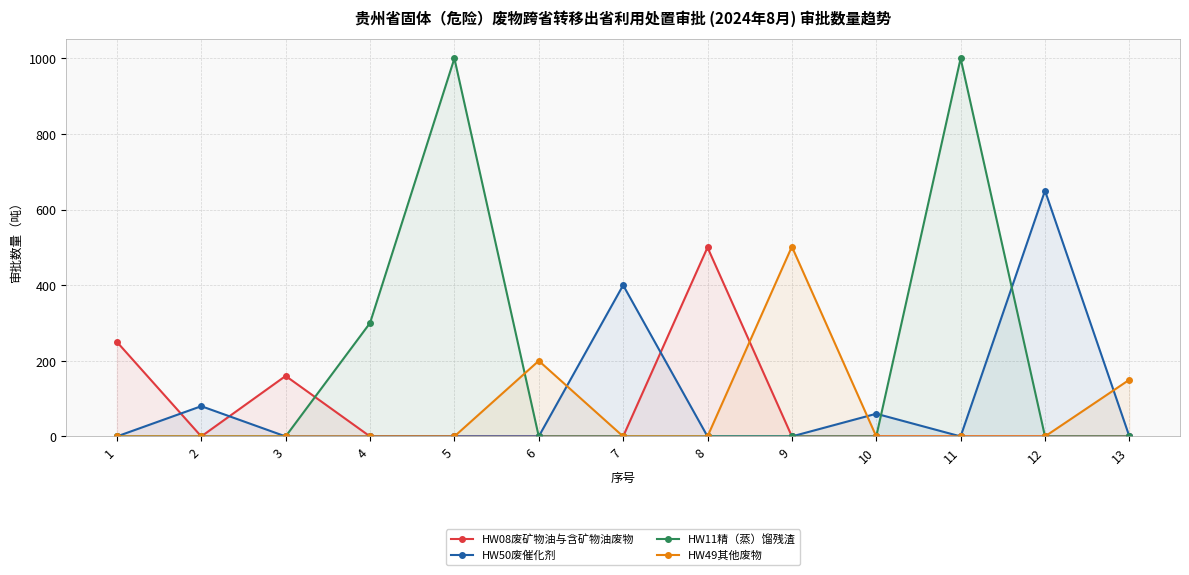

Reading left to right, what are all the values shown in this chart?

HW08废矿物油与含矿物油废物: 1=250	2=0	3=160	4=0	5=0	6=0	7=0	8=500	9=0	10=0	11=0	12=0	13=0
HW50废催化剂: 1=0	2=80	3=0	4=0	5=0	6=0	7=400	8=0	9=0	10=60	11=0	12=650	13=0
HW11精（蒸）馏残渣: 1=0	2=0	3=0	4=300	5=1000	6=0	7=0	8=0	9=0	10=0	11=1000	12=0	13=0
HW49其他废物: 1=0	2=0	3=0	4=0	5=0	6=200	7=0	8=0	9=502	10=0	11=0	12=0	13=150